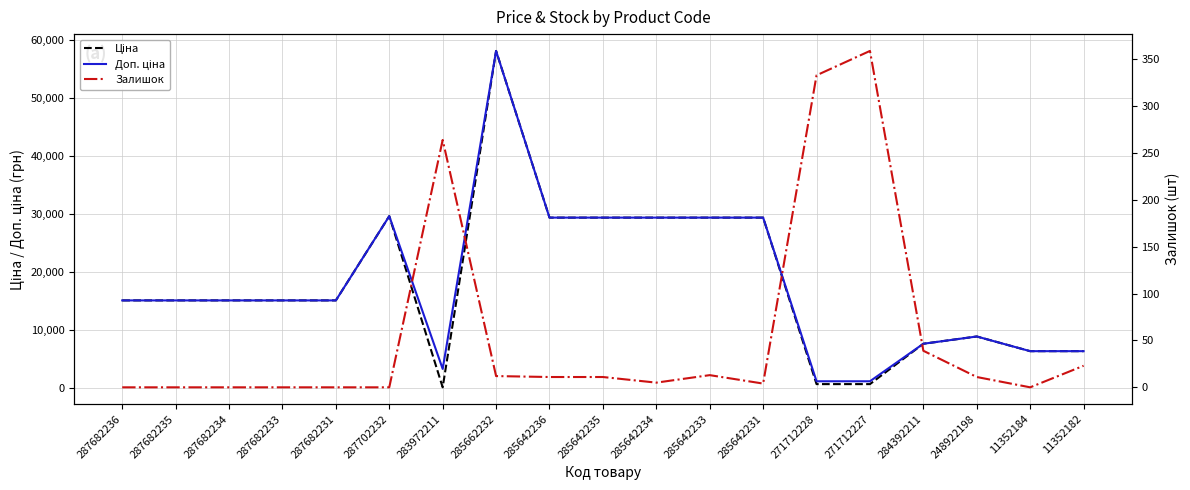

What is the label of the 9th point from the left?

285642236